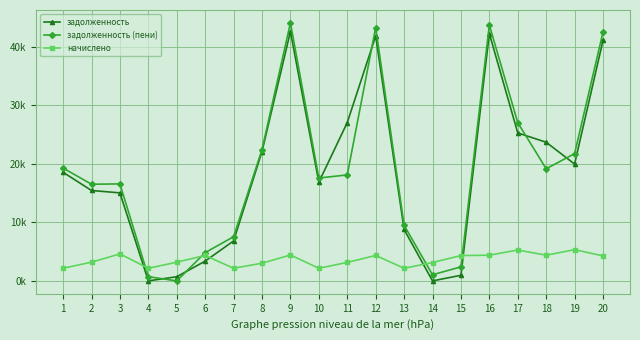

Reading left to right, transcribe all the data shown in this chart.

задолженность: 18558.5	15451.3	15040.0	5.0	710.8	3382.4	6830.0	22110.5	42612.2	16864.8	27057.4	41850.0	8786.4	1.8	958.7	42265.7	25288.1	23693.7	19966.3	41093.6
задолженность (пени): 19280.9	16516.9	16576.0	725.0	0.4	4832.0	7550.0	22446.5	44088.2	17584.8	18111.0	43299.6	9506.4	1048.2	2401.1	43729.7	27047.3	19164.7	21744.7	42519.2
начислено: 2167.2	3196.8	4608.0	2160.0	3196.8	4348.8	2160.0	3024.0	4428.0	2160.0	3160.8	4348.8	2160.0	3139.2	4327.2	4392.0	5277.6	4392.0	5335.2	4276.8